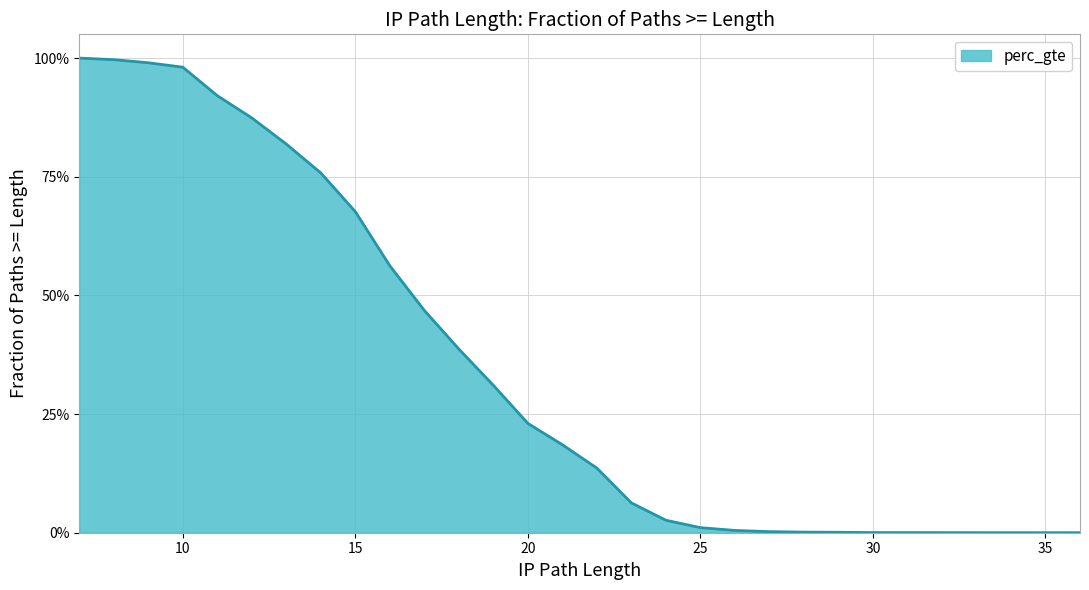

What is the approximate value at 10?

1.0